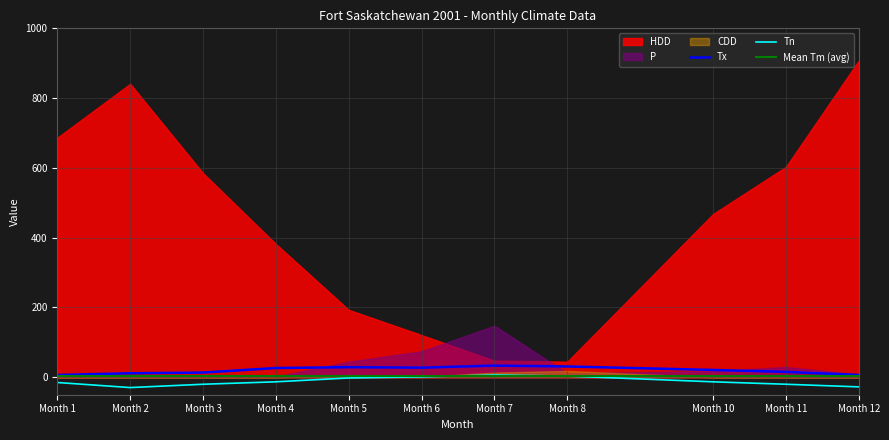

Is the value of Tx at Month 1 greater than the value of Tn at Month 1?

Yes